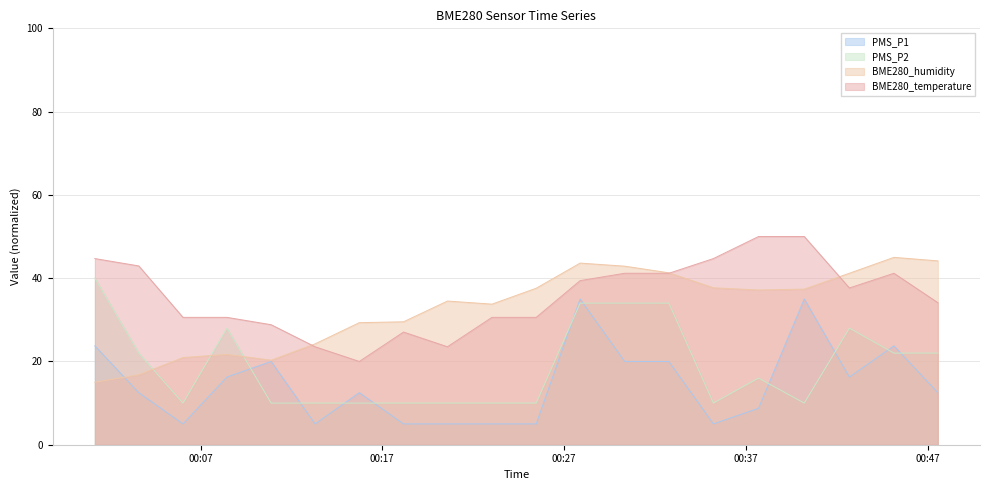

How many times do PMS_P2 and BME280_humidity cross each other?

3